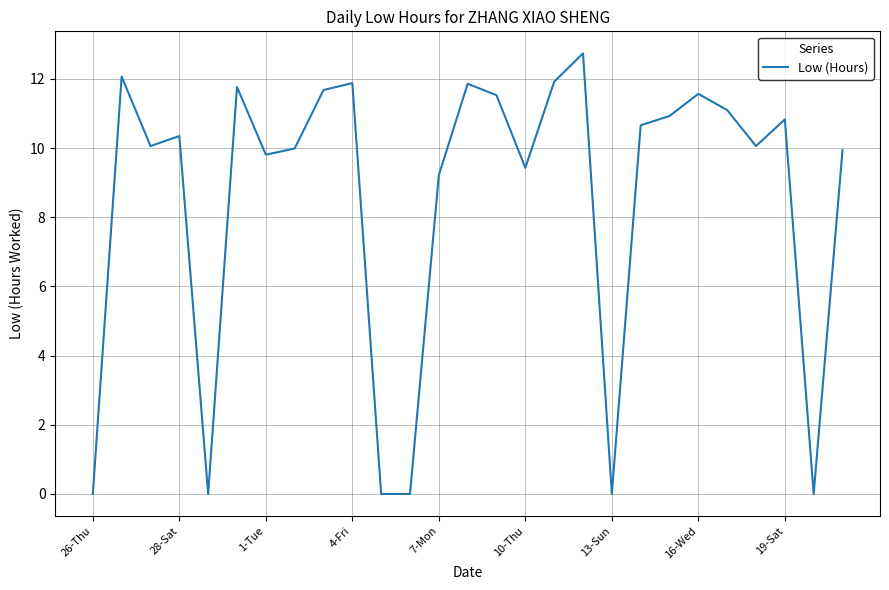

What is the difference between the maximum and minimum values?

12.7